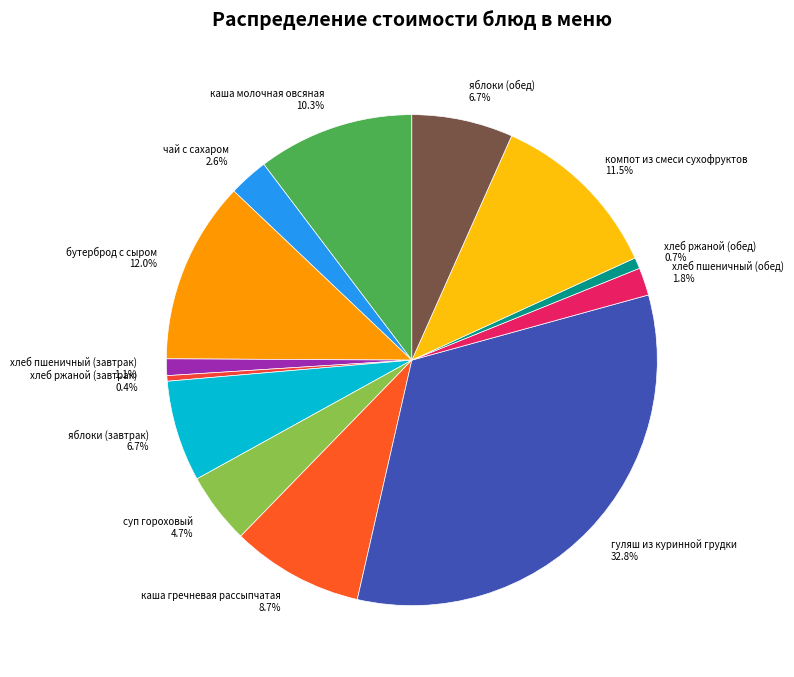

Which category has the biggest portion of the pie?

гуляш из куринной грудки